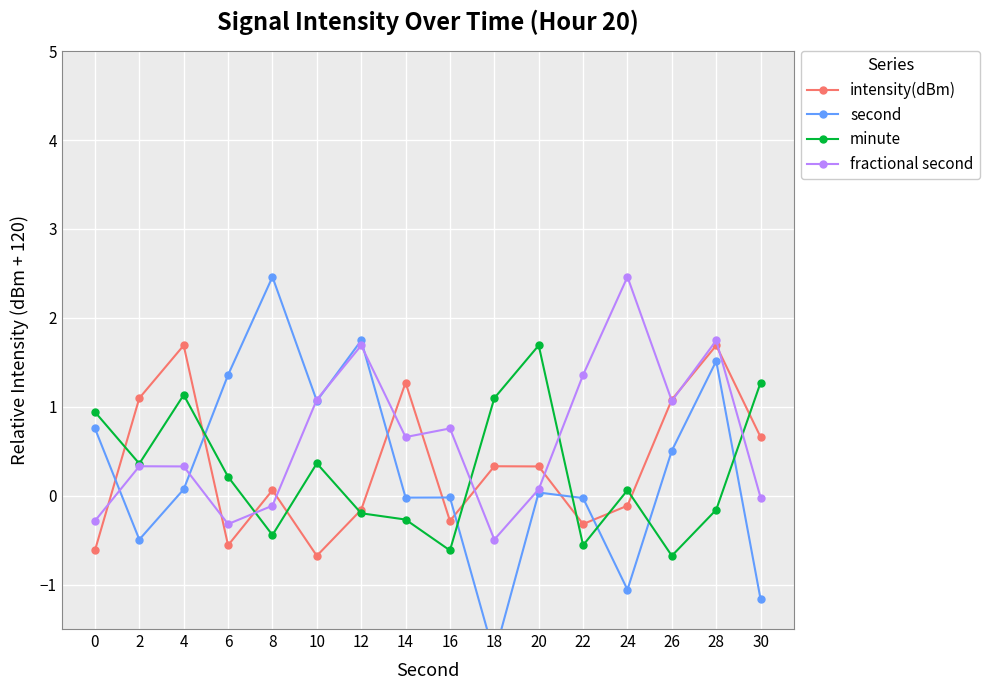

What is the value of the fractional second point at the 5th from the left?

-0.1